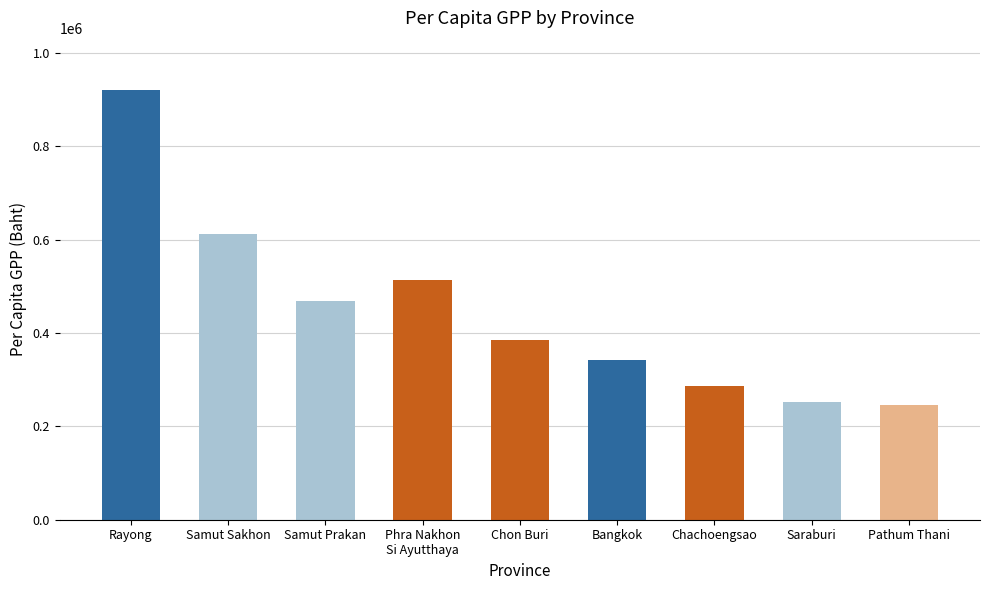

At which label is the value closest to 583257?

Samut Sakhon